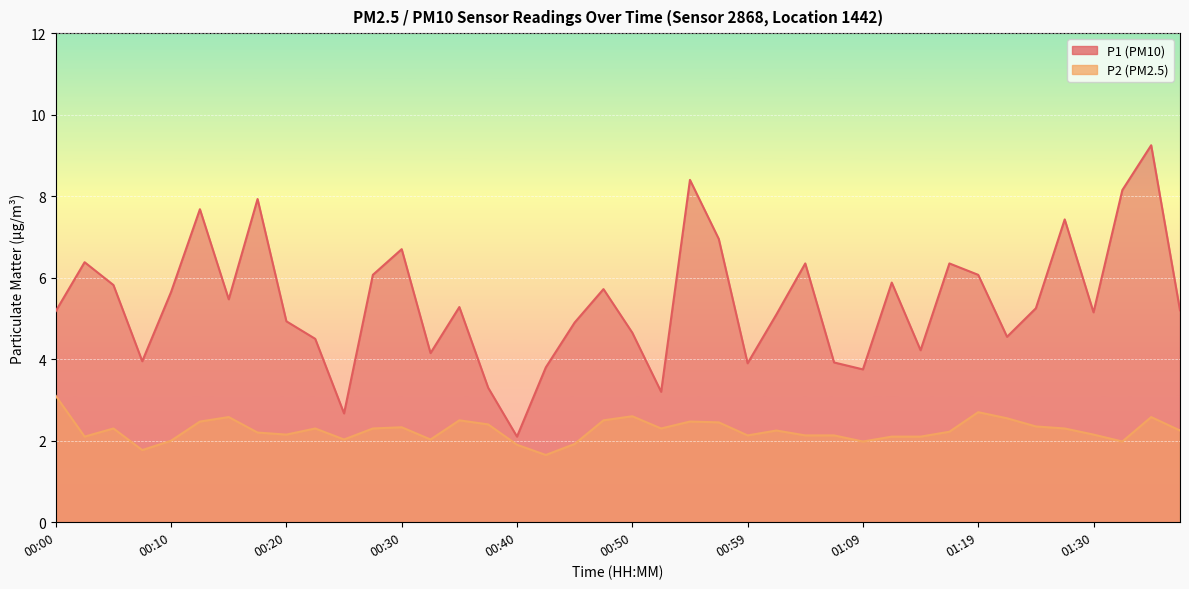

What is the label of the 23rd point from the right?

00:42